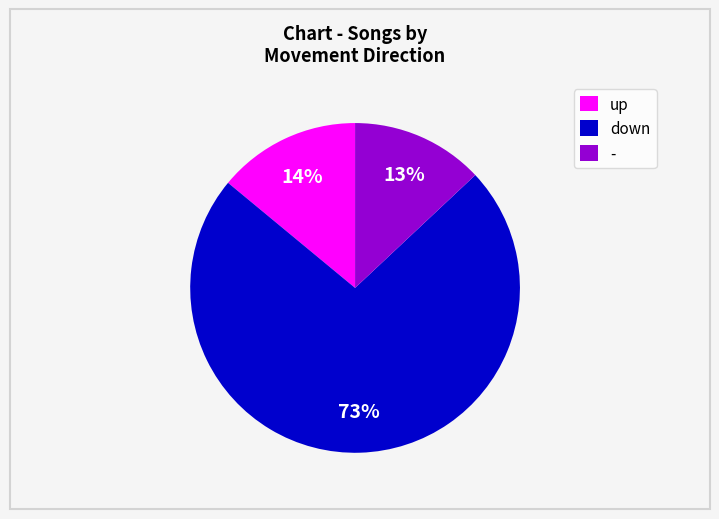

How many slices are in this pie chart?

3